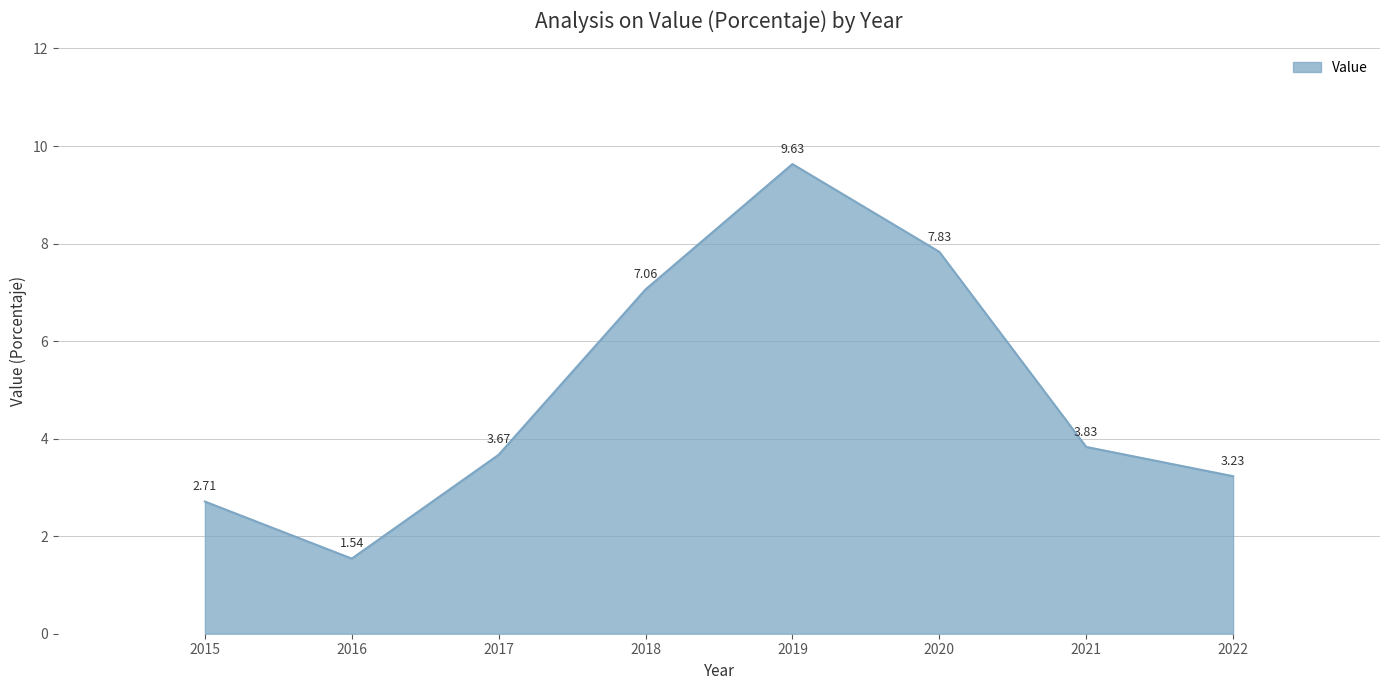

How many distinct data groups are displayed?

1